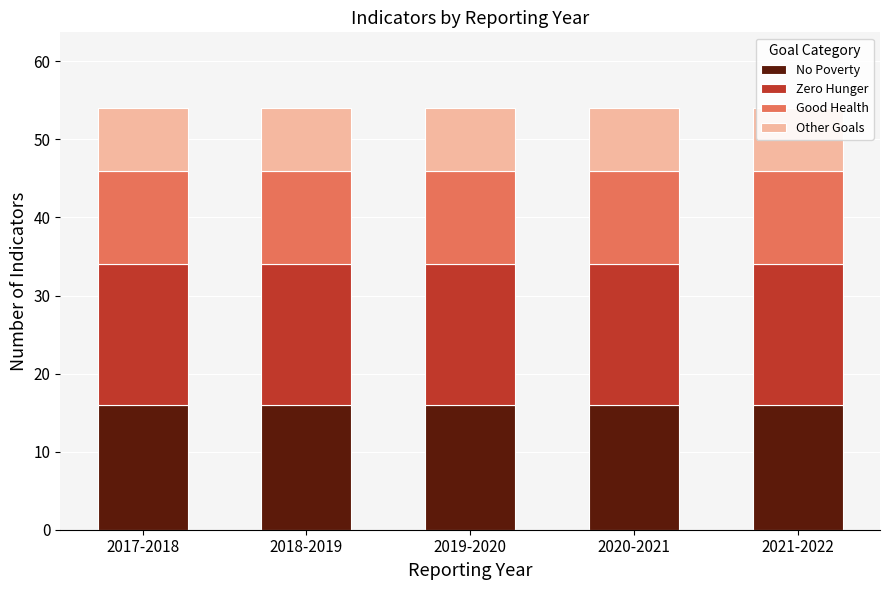

The value of No Poverty at 2019-2020 is 16. True or false?

True